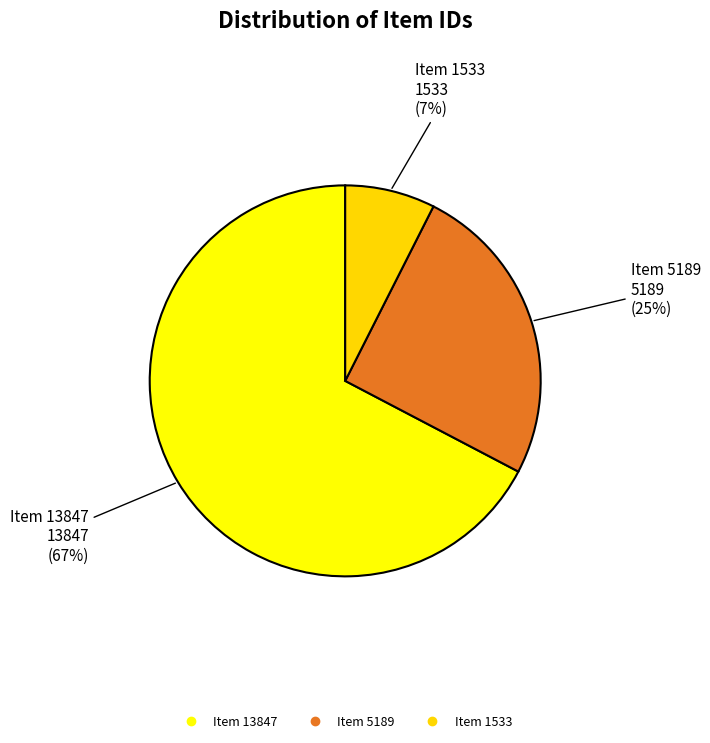

Count the number of slices in the pie.

3